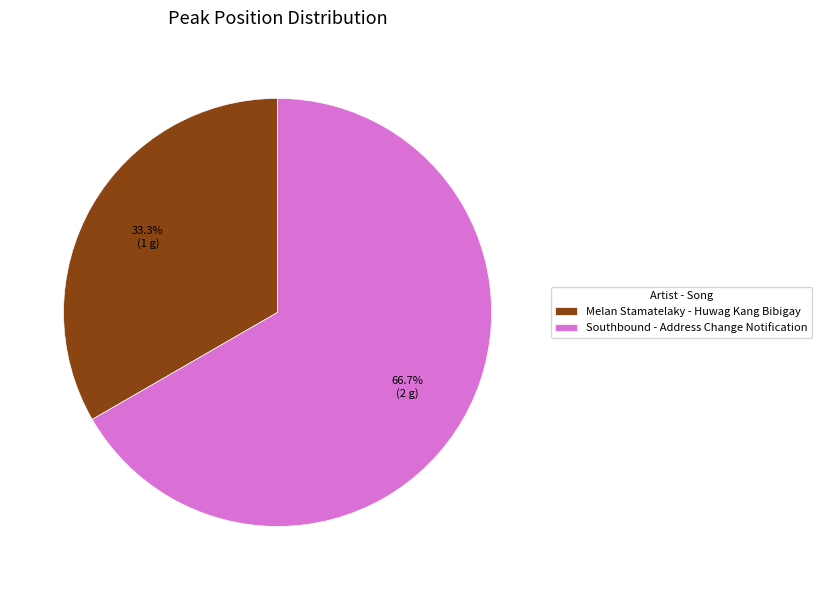

To the nearest percent, what portion does Melan Stamatelaky - Huwag Kang Bibigay represent?

33%